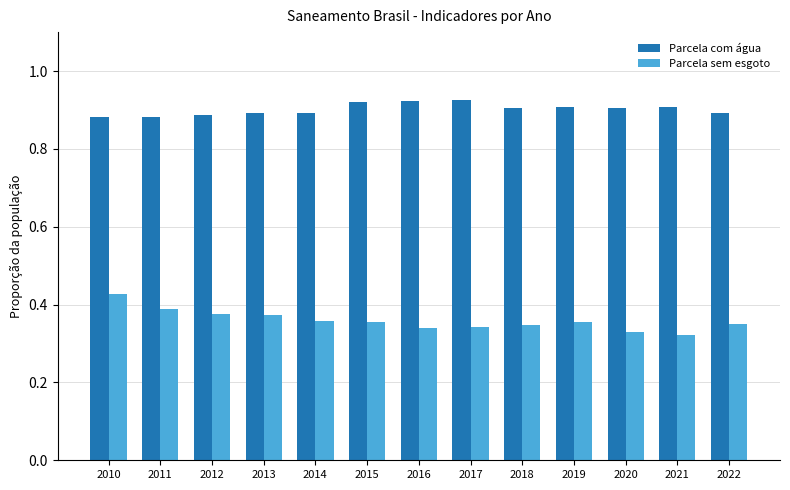

Rank the series by their average value, from highest to lowest.

Parcela com água, Parcela sem esgoto